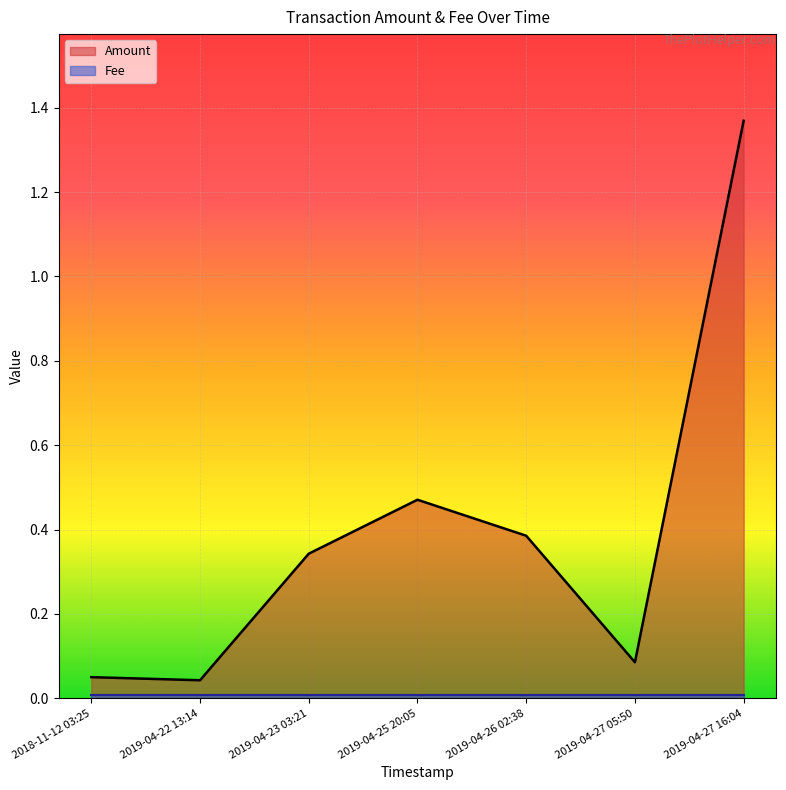

What is the maximum value for Amount?

1.4